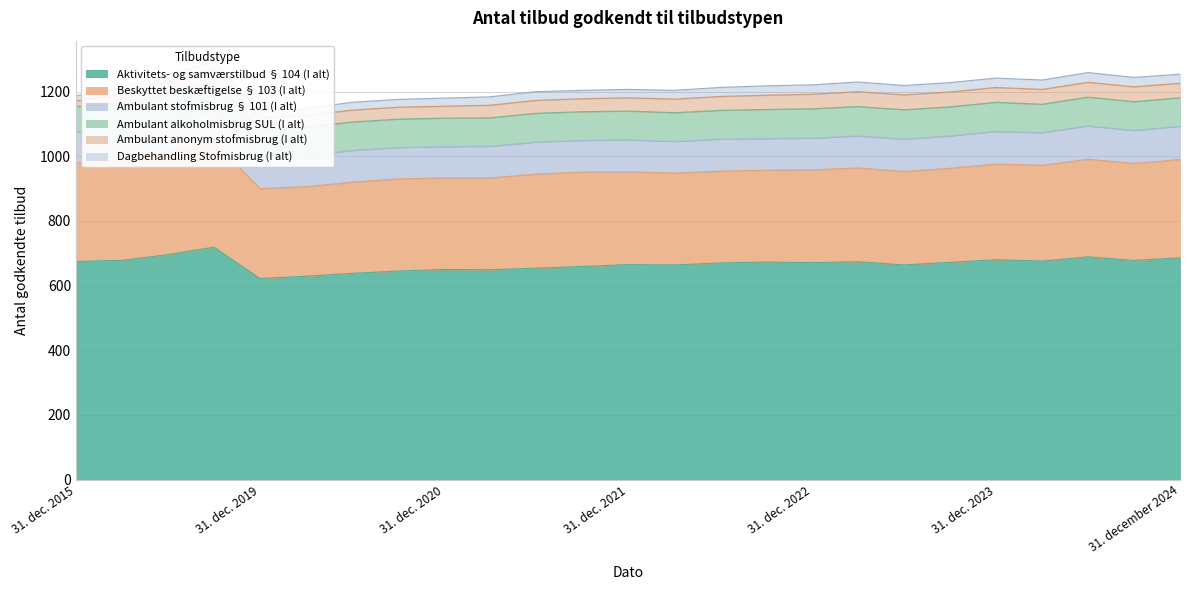

Which series changed the most between 30. jun. 2020 and 30. september 2024?

Aktivitets- og samværstilbud § 104 (I alt)